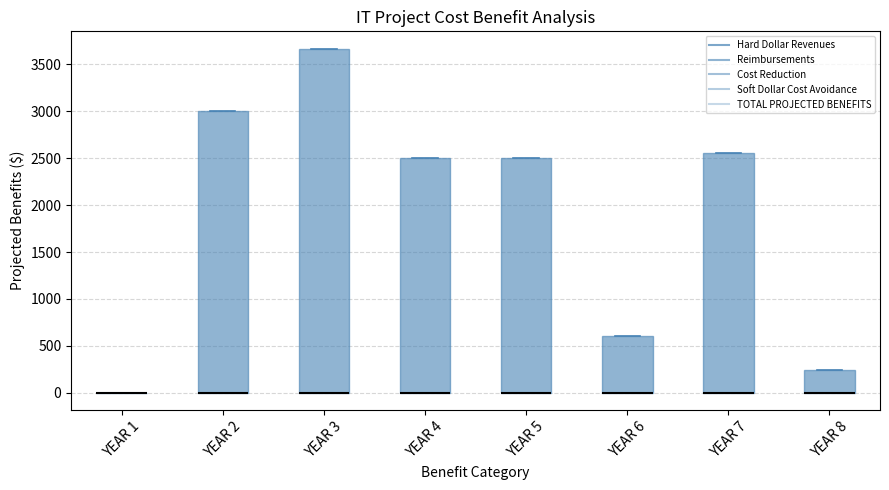

Reading left to right, read every box against the y-axis: the position of its median line, the range the box covers, and the ends of its whiskers. The values are not printed on the chart, so give them approximately, as read against the axis.

YEAR 1: box collapsed to a line at 0, whiskers 0 to 0
YEAR 2: median 0 (drawn on the box's lower edge), box 0 to 3000, whiskers 0 to 3000
YEAR 3: median 0 (drawn on the box's lower edge), box 0 to 3650, whiskers 0 to 3650
YEAR 4: median 0 (drawn on the box's lower edge), box 0 to 2500, whiskers 0 to 2500
YEAR 5: median 0 (drawn on the box's lower edge), box 0 to 2500, whiskers 0 to 2500
YEAR 6: median 0 (drawn on the box's lower edge), box 0 to 600, whiskers 0 to 600
YEAR 7: median 0 (drawn on the box's lower edge), box 0 to 2550, whiskers 0 to 2550
YEAR 8: median 0 (drawn on the box's lower edge), box 0 to 250, whiskers 0 to 250